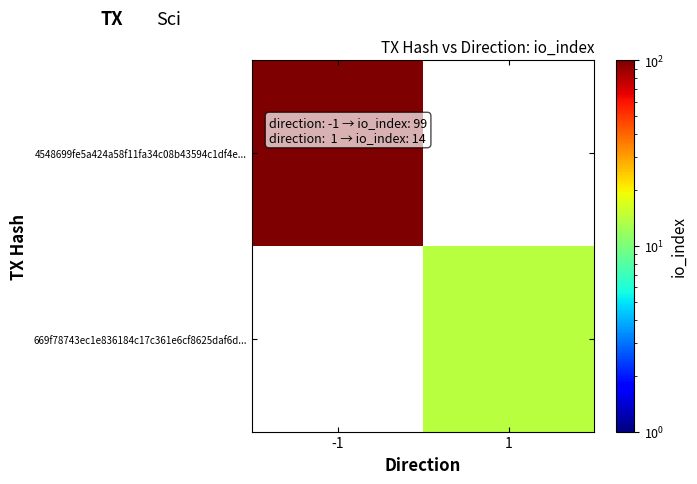

At how many categories does at least one series exceed 28?

1